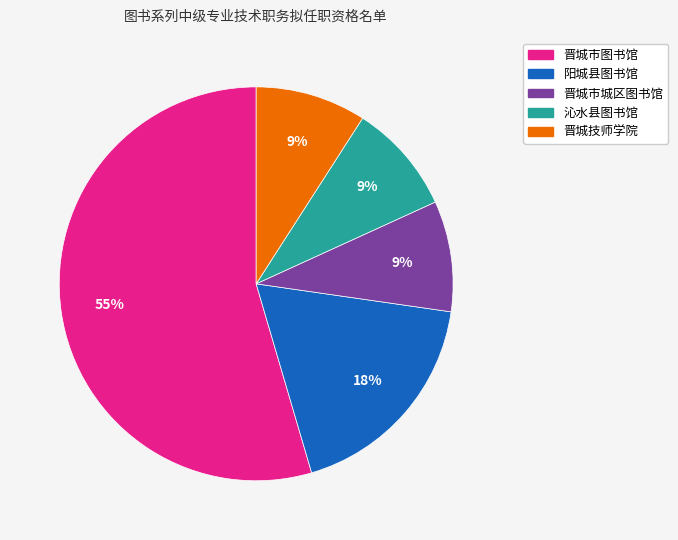

What percentage is the 阳城县图书馆 slice, to the nearest percent?

18%